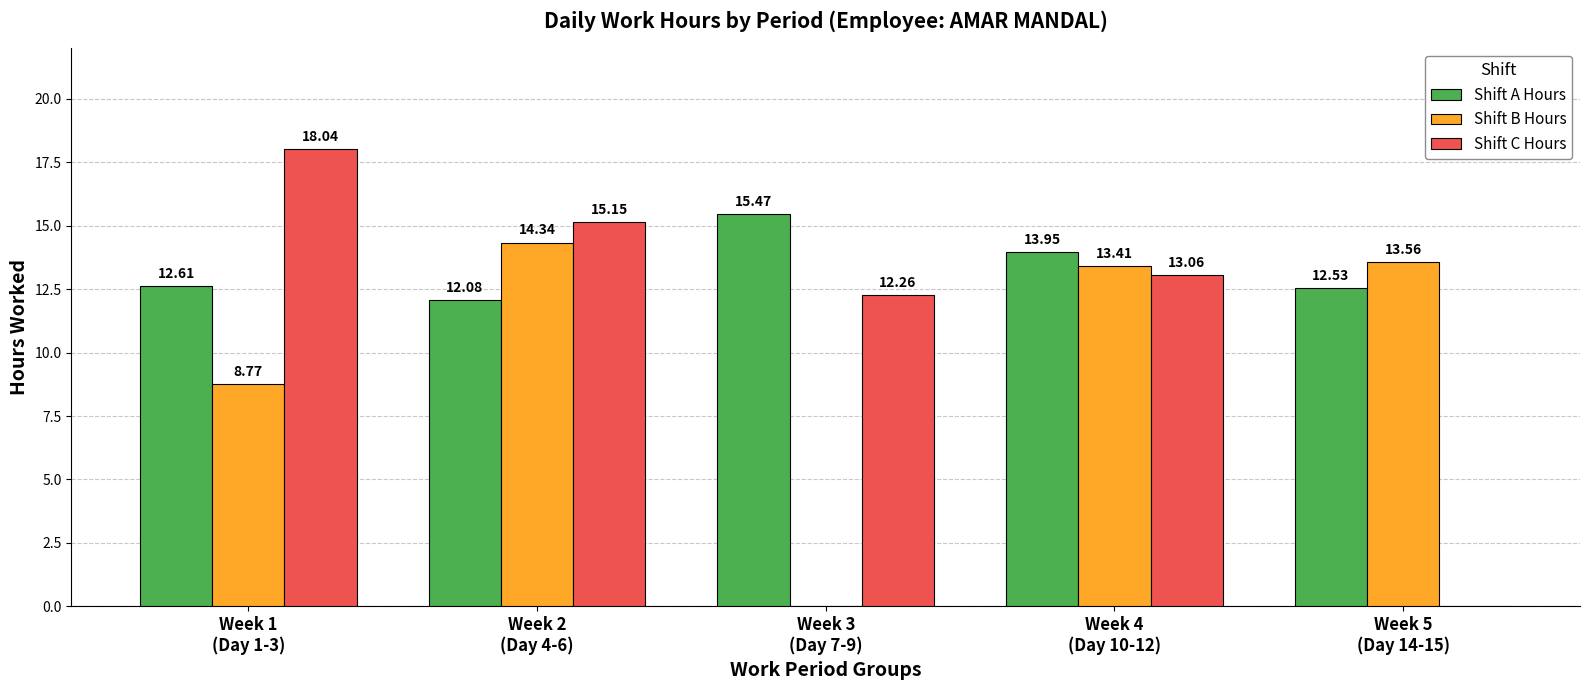

What is the maximum value shown in the chart?

18.0